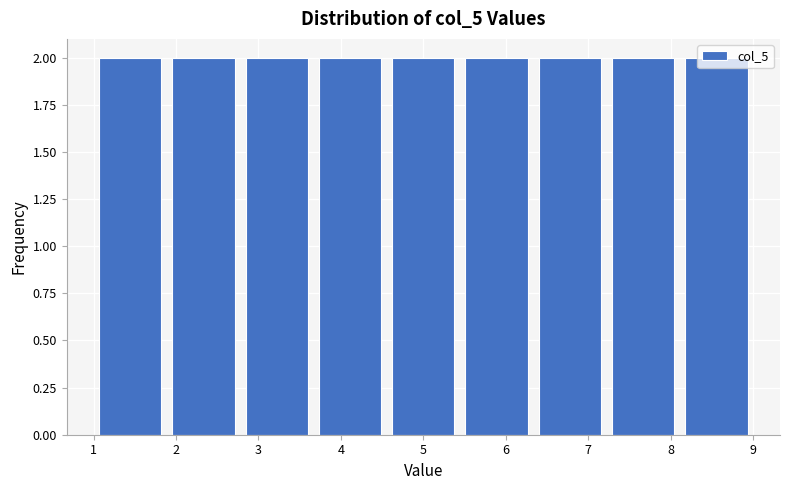

Reading left to right, list every bar in this chart as the range it spans on the x-axis followed by its height. Neither the bar edges nor the heights are printed on the chart, so give them approximately, as read against the axes.

1.0 to 1.9: 2
1.9 to 2.8: 2
2.8 to 3.7: 2
3.7 to 4.6: 2
4.6 to 5.4: 2
5.4 to 6.3: 2
6.3 to 7.2: 2
7.2 to 8.1: 2
8.1 to 9.0: 2